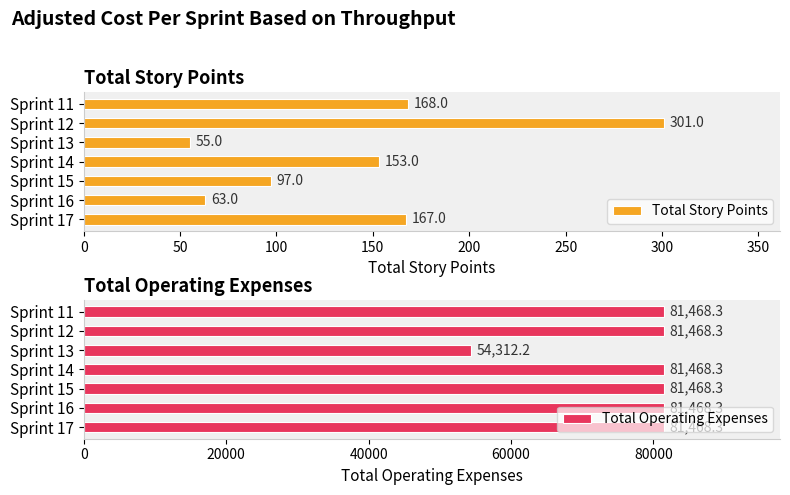

What is the maximum value for Total Story Points?

301